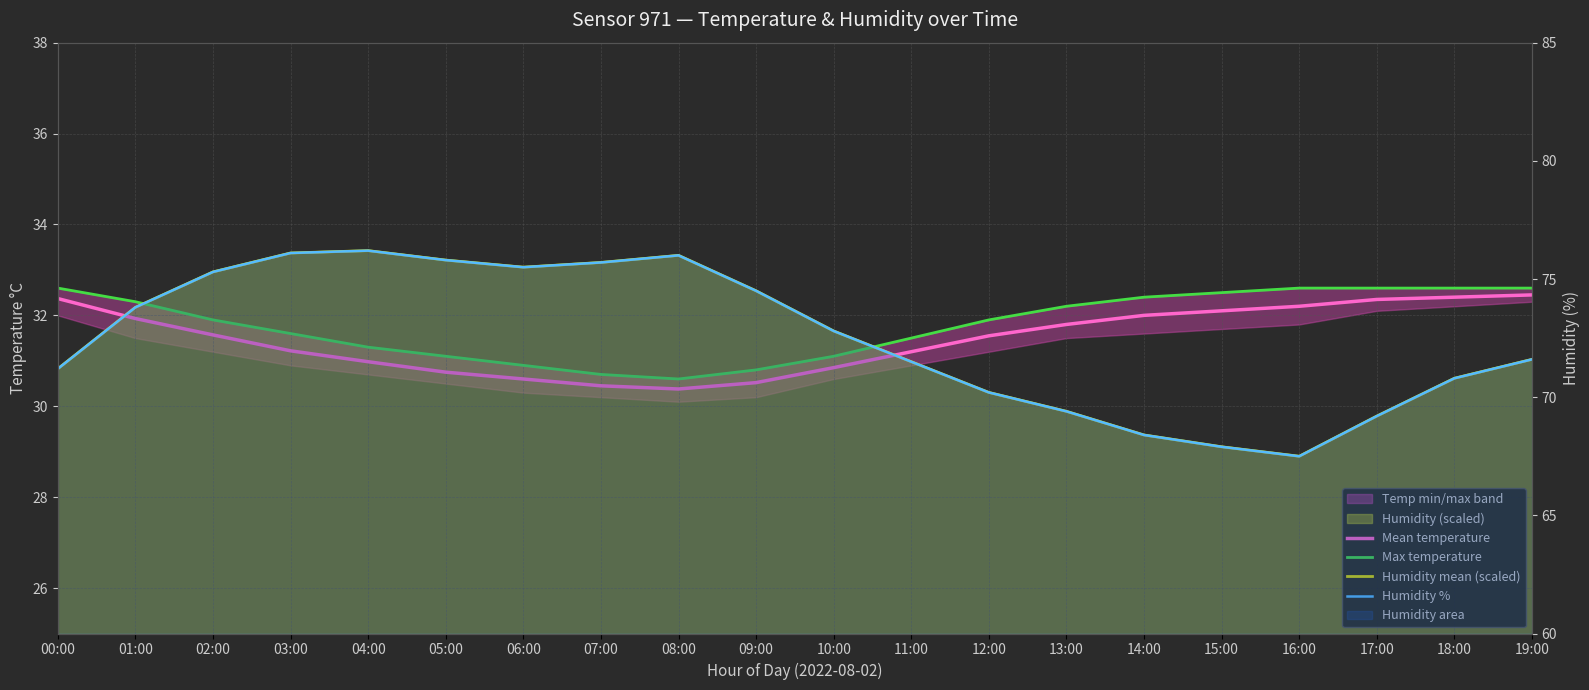

The value of Humidity mean (scaled) at 08:00 is 33.3. True or false?

True